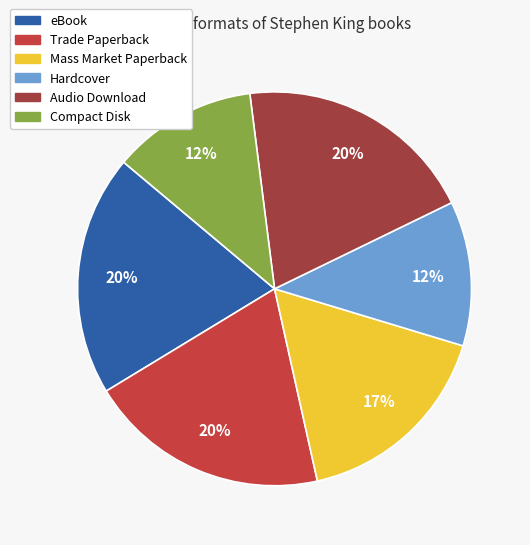

The Audio Download slice represents 20% of the pie. True or false?

True